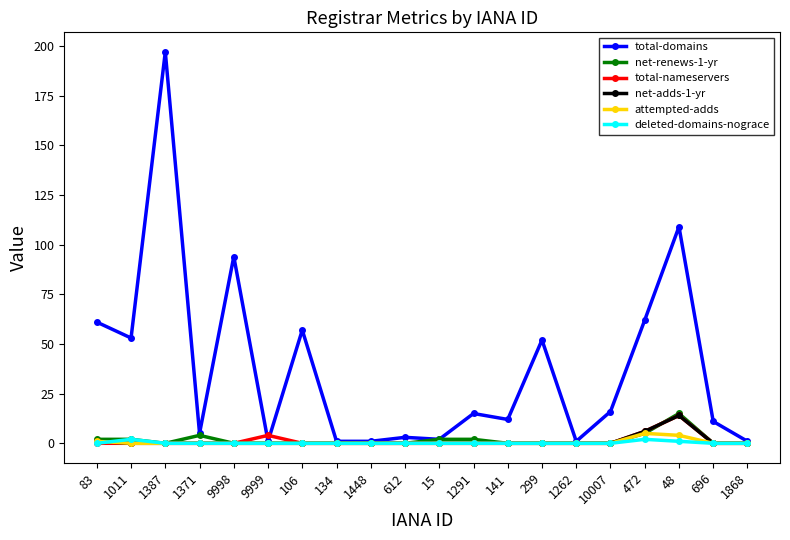

What is the total value across all series at 134?

1